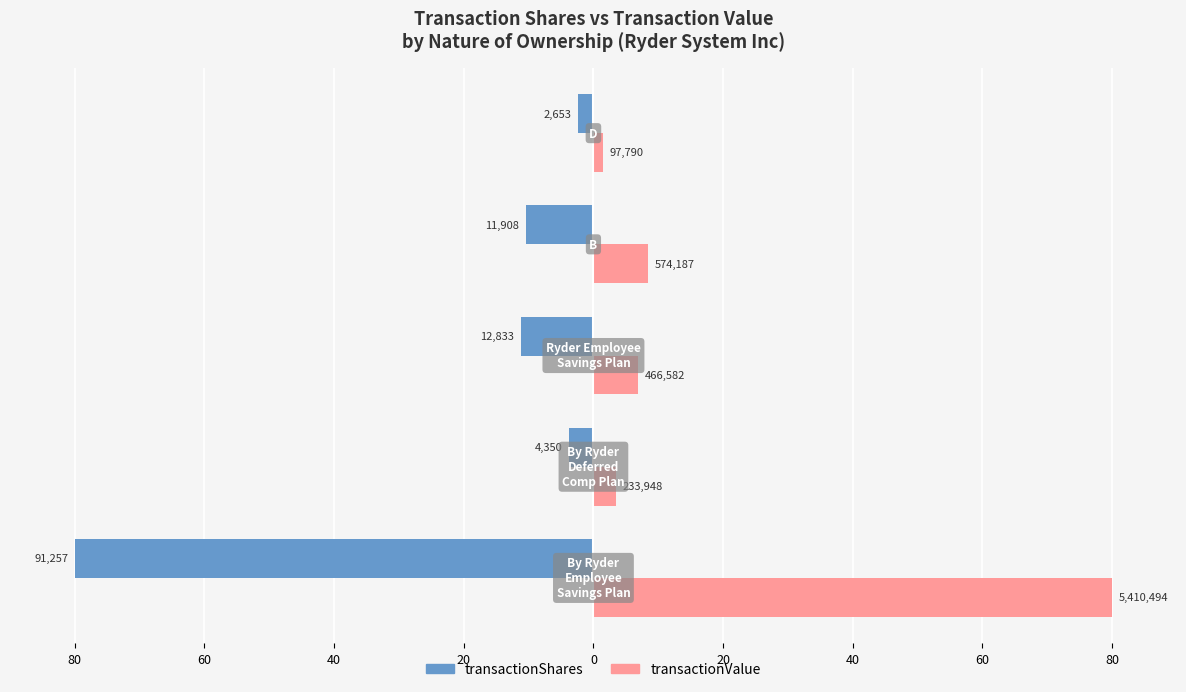

What are all the series names shown in the legend?

transactionShares, transactionValue